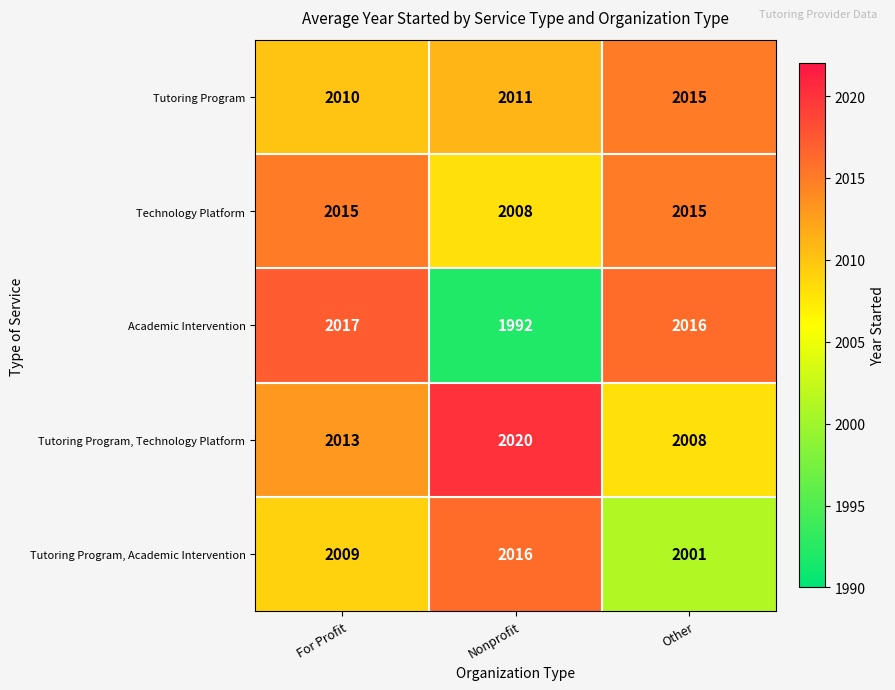

Between Nonprofit and Other, which series saw the biggest shift?

Academic Intervention